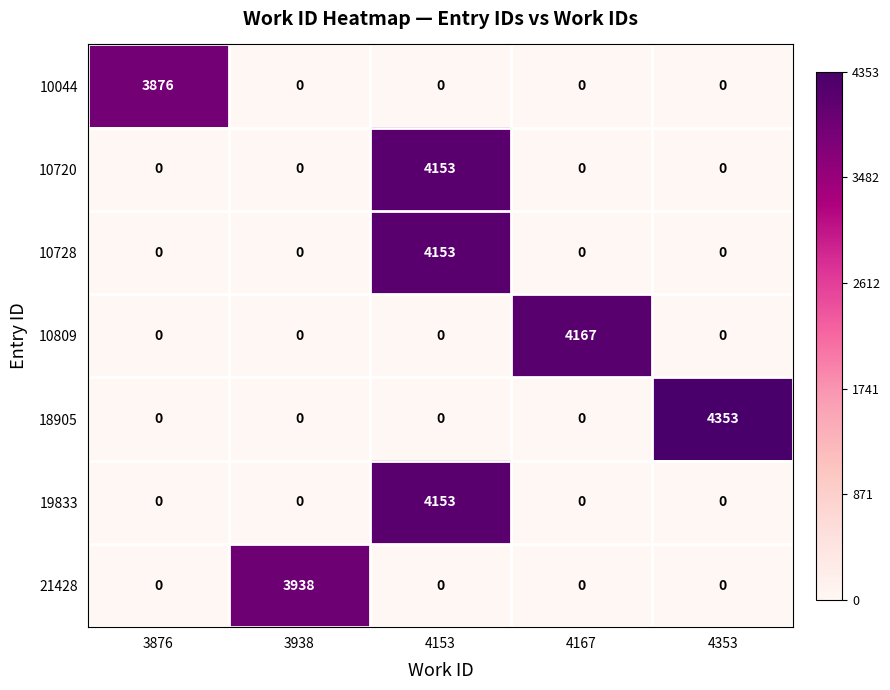

Which series changed the most between 3876 and 3938?

21428